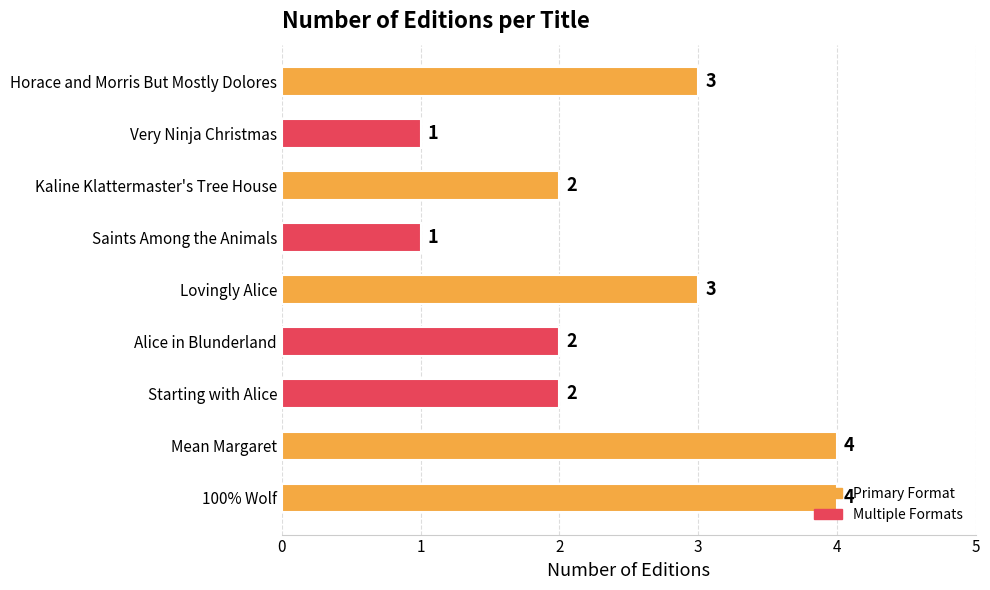

What is the average value?

2